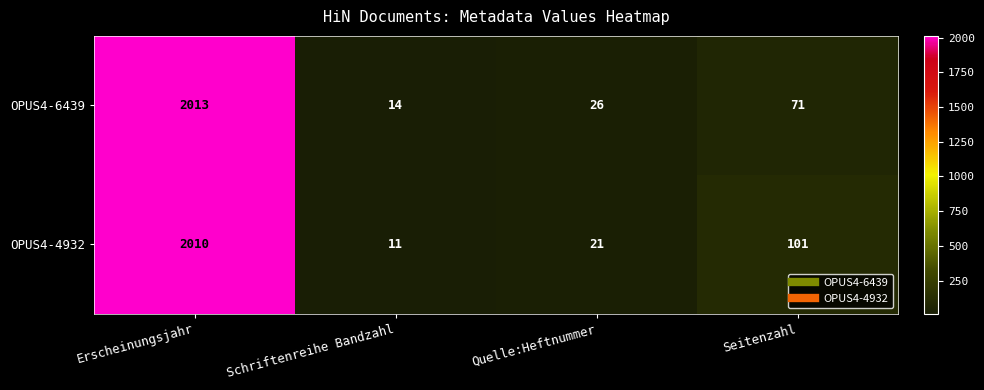

Where does the OPUS4-6439 series first go above 71?

Erscheinungsjahr